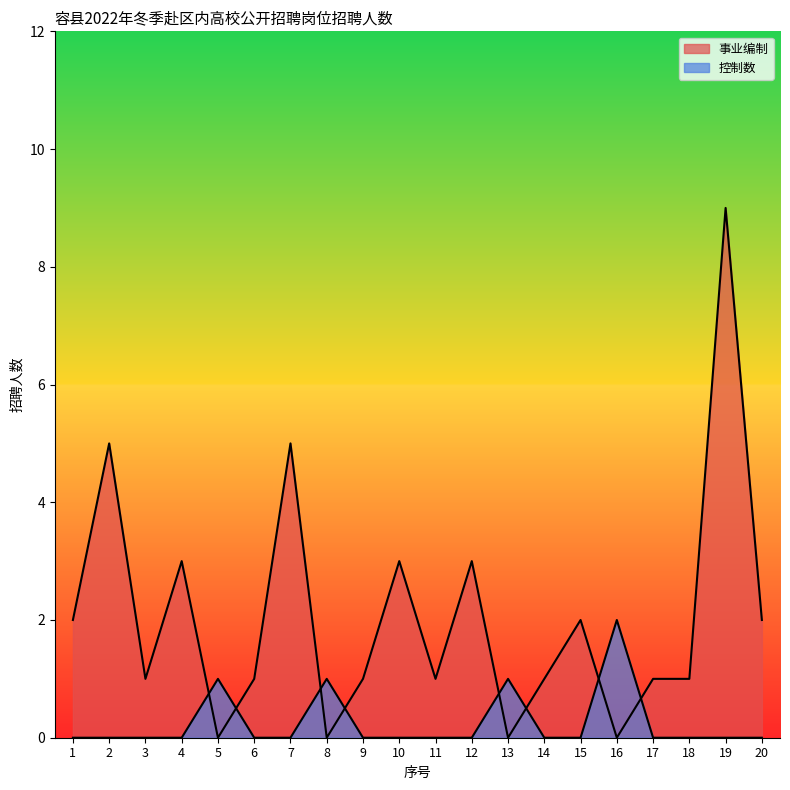

What is the difference between the second highest and second lowest values in the 事业编制 series?

5